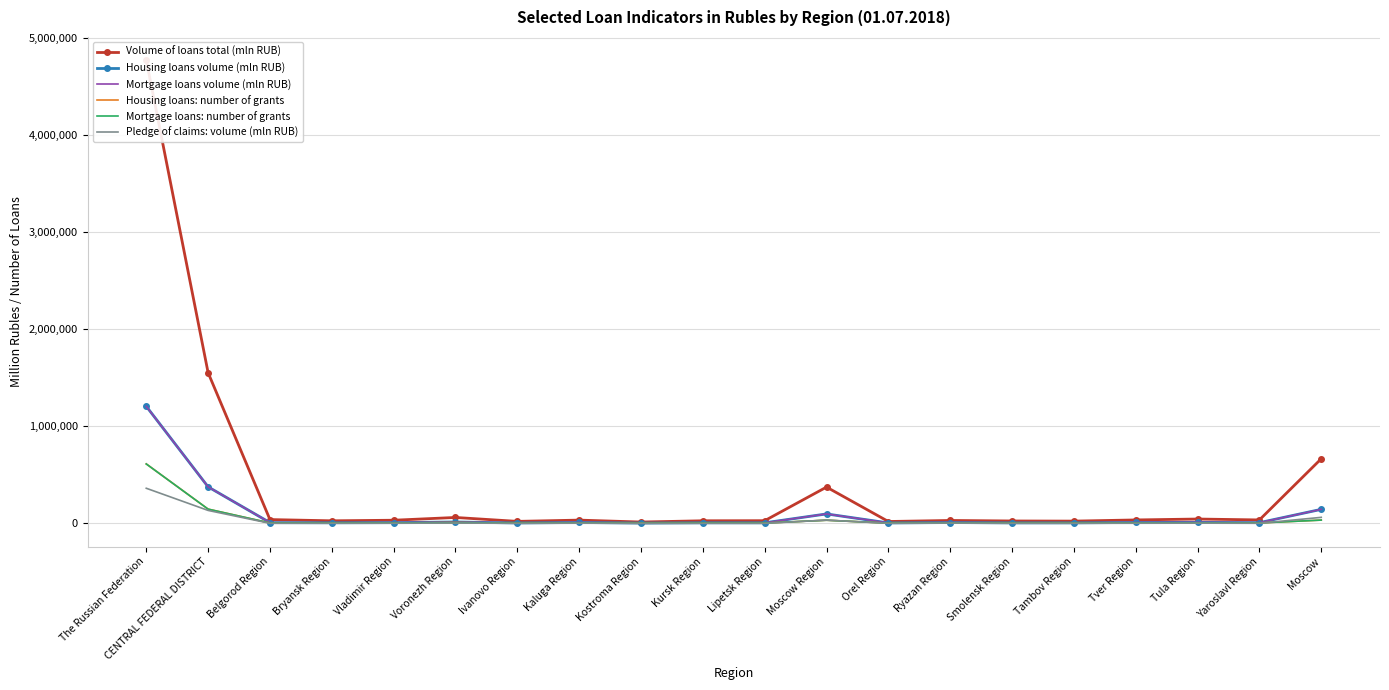

True or false: Mortgage loans: number of grants has a value of 3795 at Smolensk Region.

True